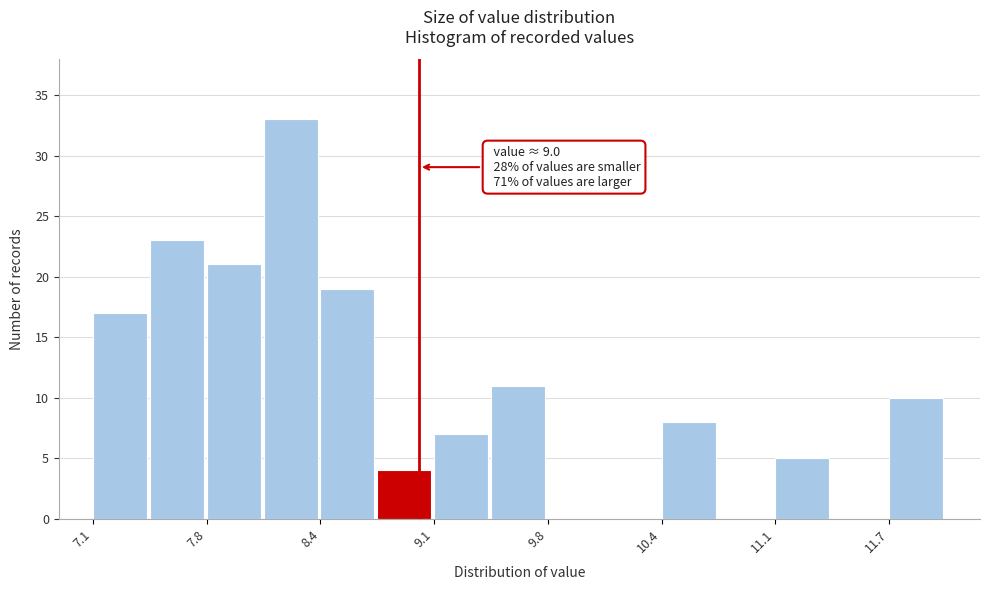

Around what value on the x-axis is the tallest bar? Give the approximate position of its centre, as read against the axis.

8.3